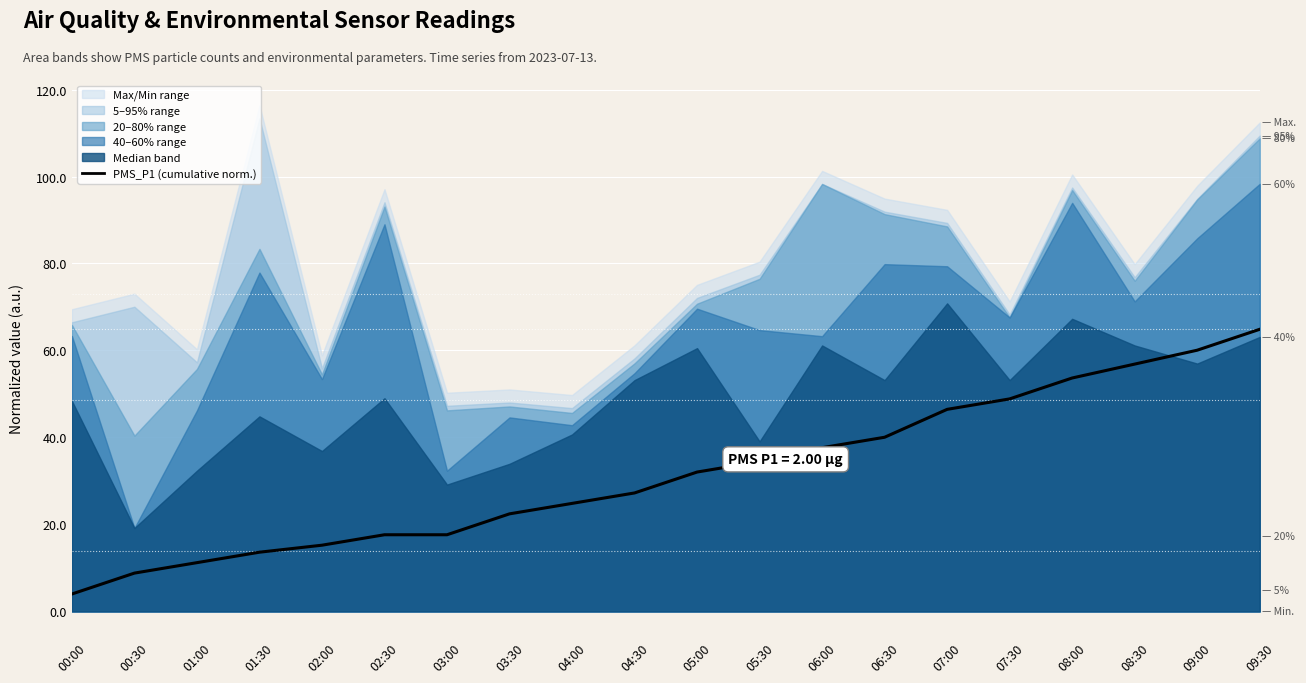

Count the number of values greater than 32.

10